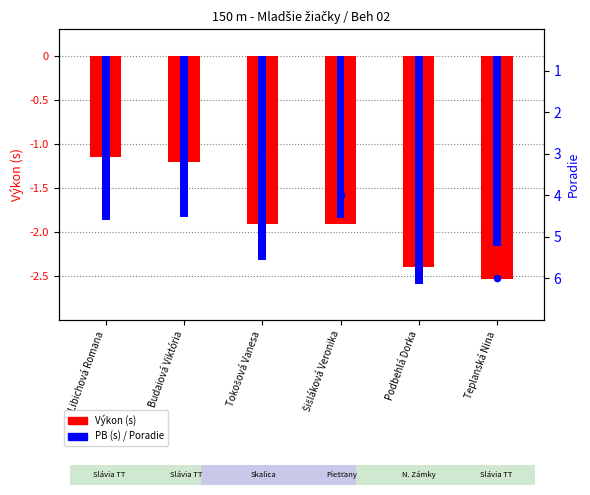

Which series has the largest total across all categories?

Výkon